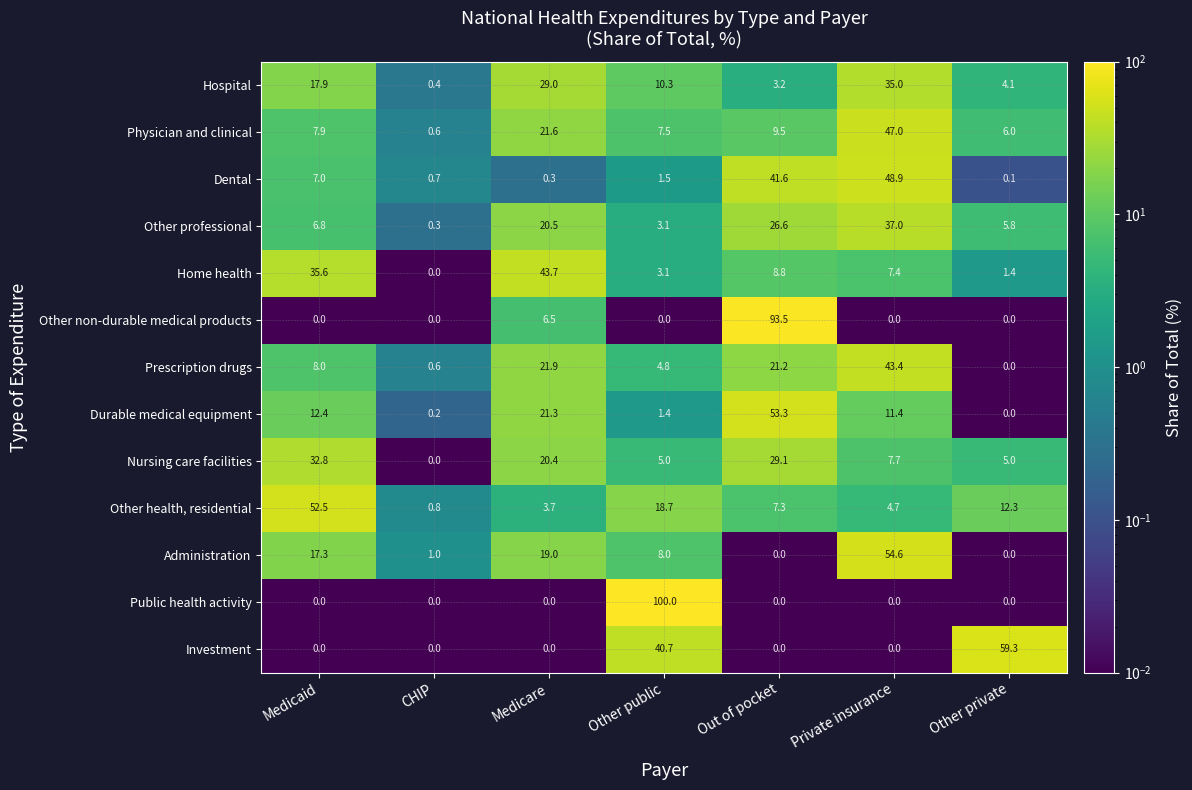

Rank the series by their maximum value, from highest to lowest.

Public health activity, Other non-durable medical products, Investment, Administration, Durable medical equipment, Other health, residential, Dental, Physician and clinical, Home health, Prescription drugs, Other professional, Hospital, Nursing care facilities